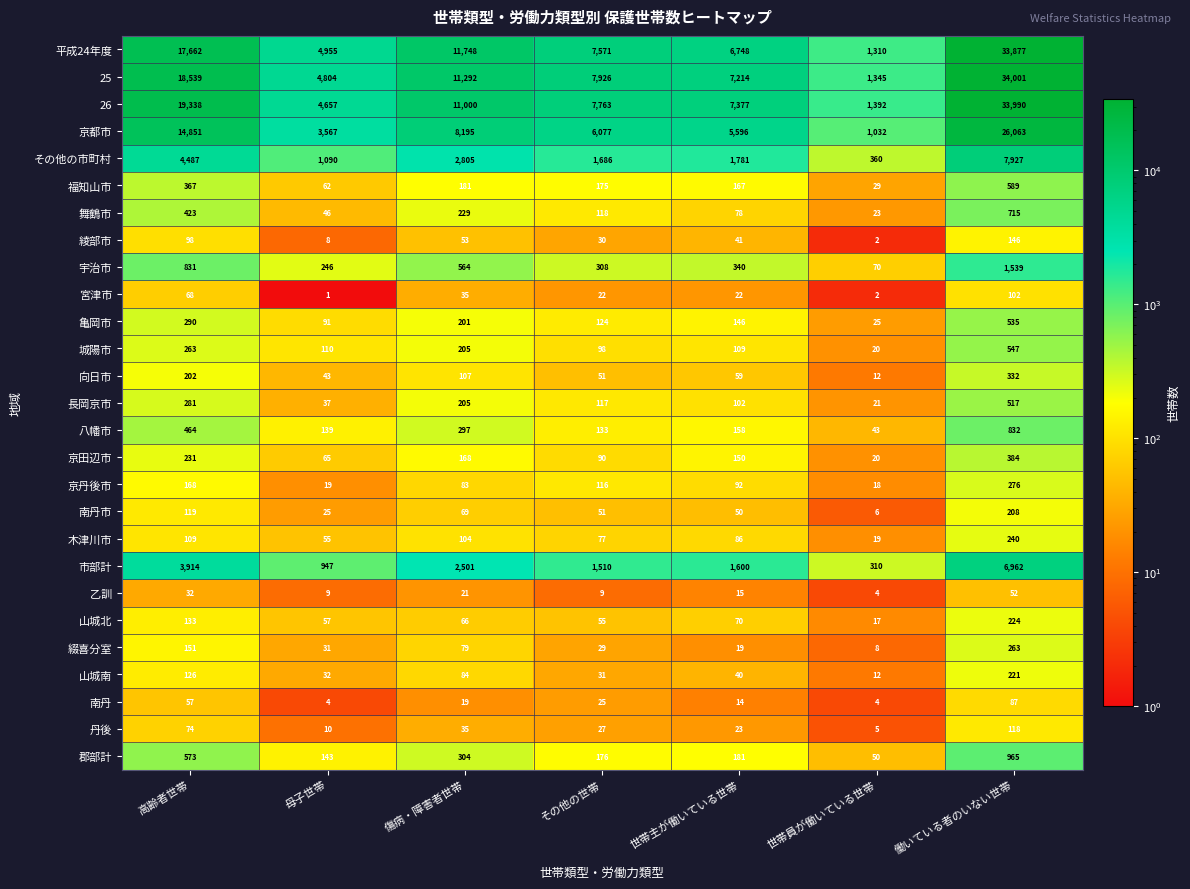

Which category has the lowest value across all series?

母子世帯